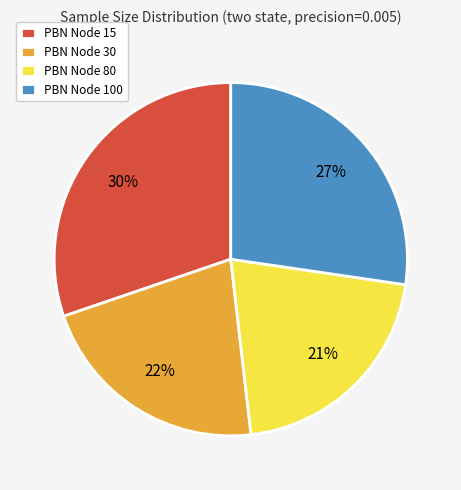

To the nearest percent, what percentage of the pie is PBN Node 30?

22%